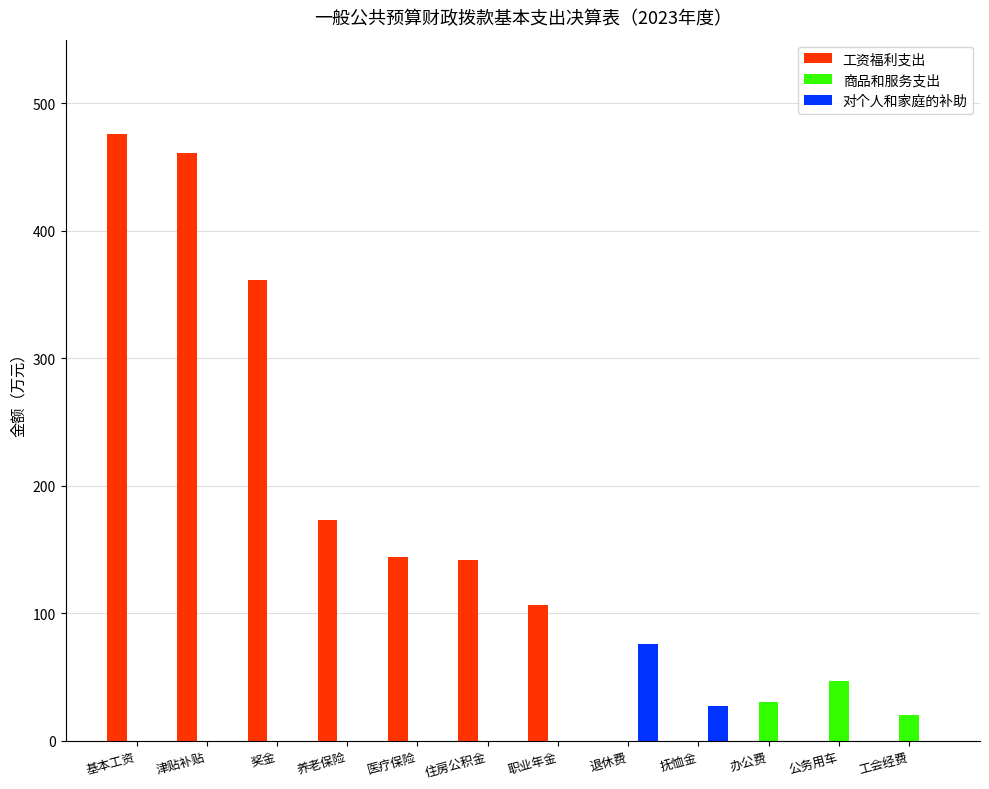

What is the sum of all 商品和服务支出 values?

96.9